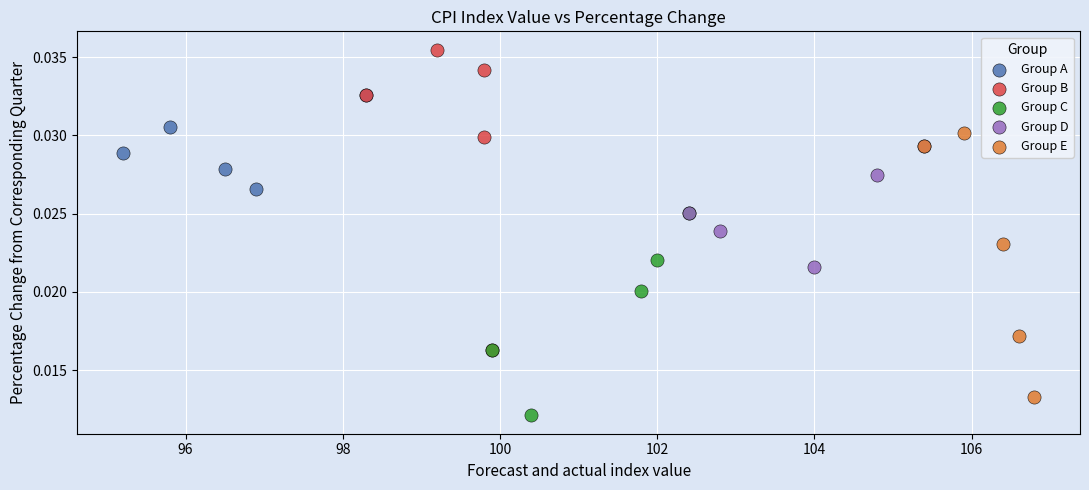

Which series contains the highest Y value?

Group B